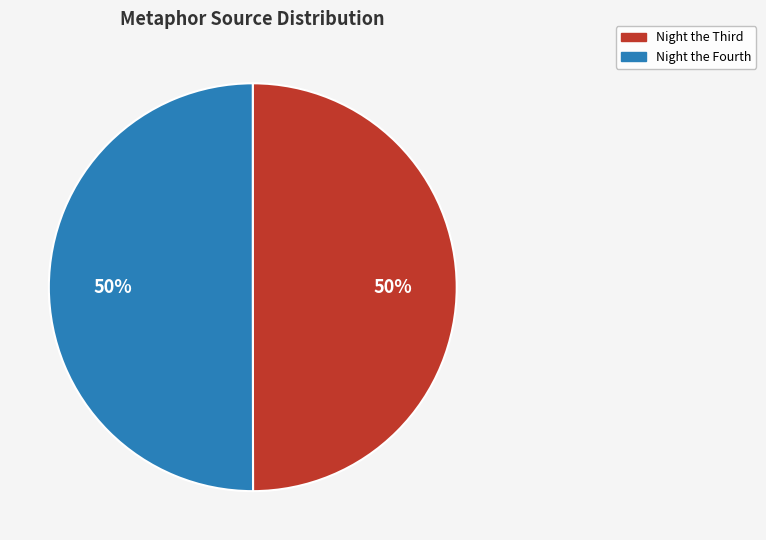

To the nearest percent, what portion does Night the Fourth represent?

50%